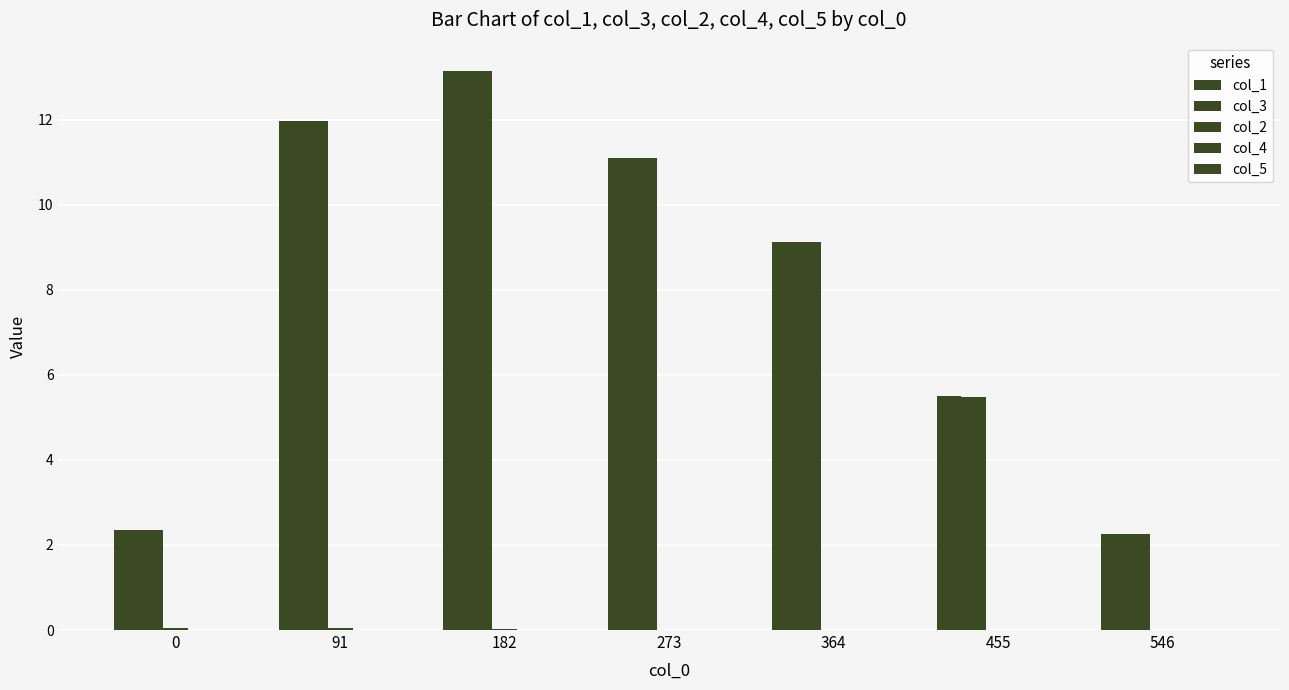

What is the difference between the col_1 values at 455 and 546?

3.2